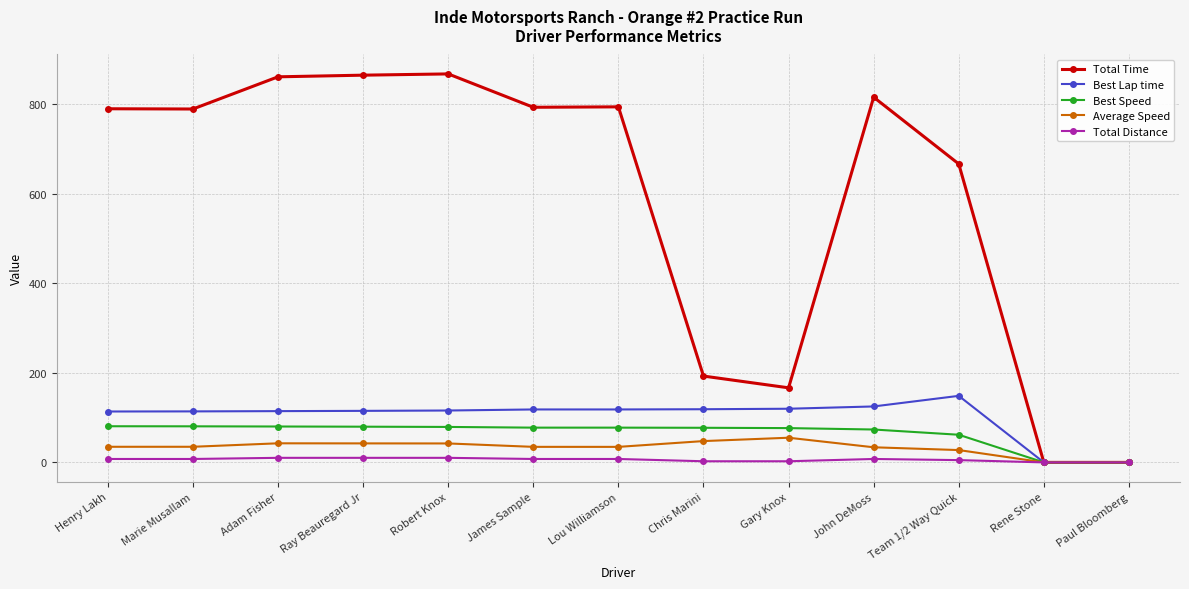

What is the average value of the Average Speed series?

33.1